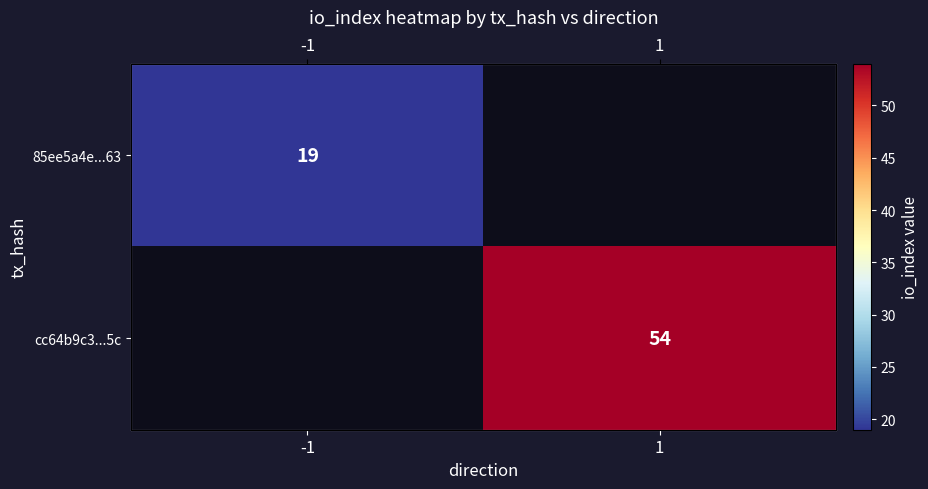

What is the approximate value of 85ee5a4e...63 at -1?

19.0